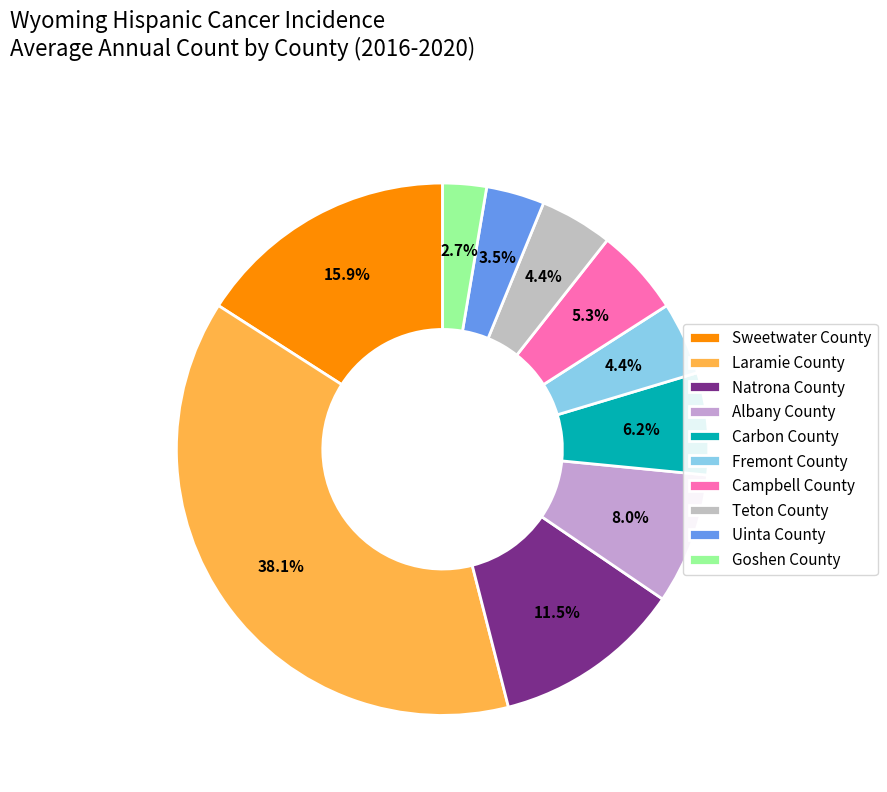

To the nearest percent, what portion does Natrona County represent?

12%